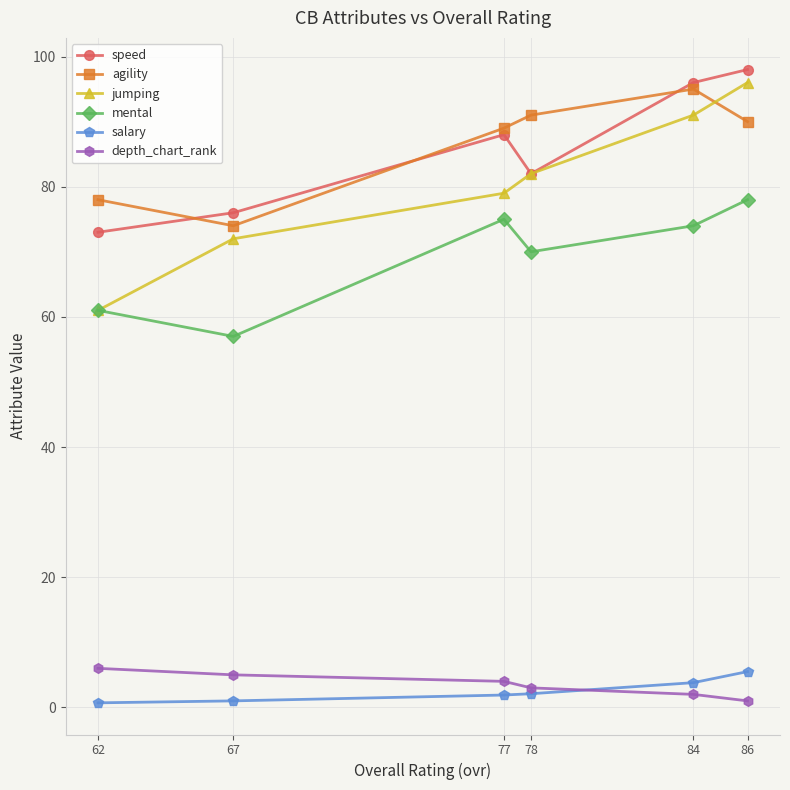

What is the difference between the depth_chart_rank values at 78 and 84?

1.0